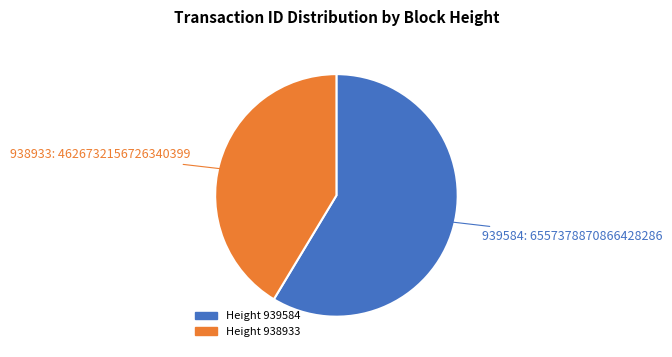

Is there any slice that represents more than half of the pie?

Yes